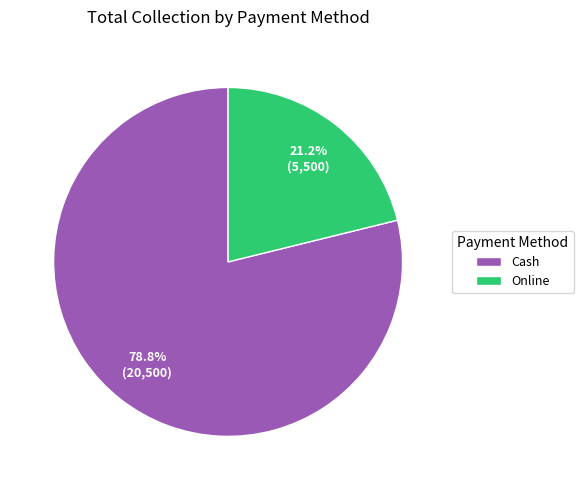

The Online slice represents 21% of the pie. True or false?

True